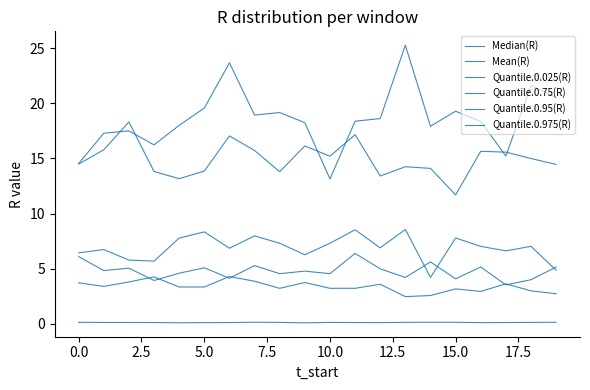

True or false: Median(R) and Quantile.0.025(R) cross at least once.

False